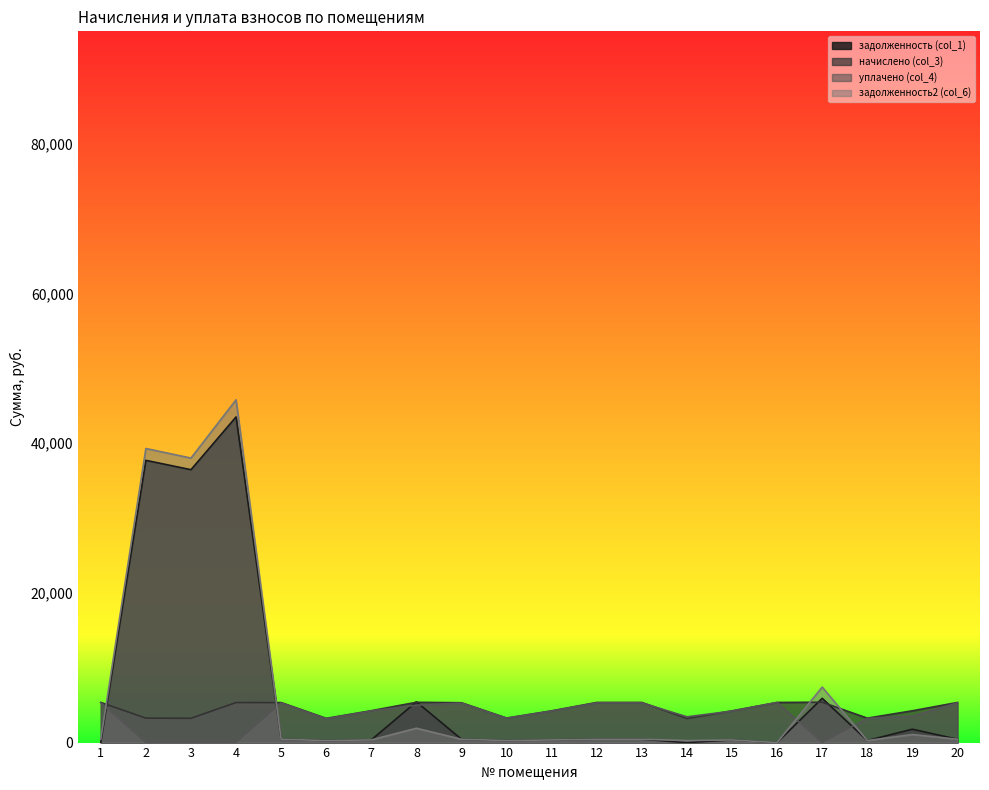

Reading left to right, what are all the values shown in this chart?

задолженность (col_1): 0.0	37696.4	36449.6	43495.0	445.4	269.6	354.9	5447.8	443.4	273.1	353.6	446.6	446.6	0.0	352.7	0.0	5910.2	279.4	1784.3	446.5
начислено (col_3): 5362.7	3266.3	3247.2	5349.8	5344.2	3235.2	4258.9	5384.2	5320.3	3276.7	4243.0	5358.6	5358.6	3227.2	4239.0	5360.3	5393.8	3261.5	4248.6	5357.9
уплачено (col_4): 5317.1	0.0	0.0	0.0	5298.7	3181.4	4222.7	5000.0	5275.1	3248.8	4206.9	5313.0	5313.0	3441.2	4203.2	5360.3	0.0	3233.7	3518.4	5312.3
задолженность2 (col_6): 446.9	39280.8	38002.2	45783.4	445.4	269.6	354.9	1914.8	443.4	273.1	353.6	446.6	446.6	268.9	352.5	0.0	7413.1	274.6	1075.8	446.5